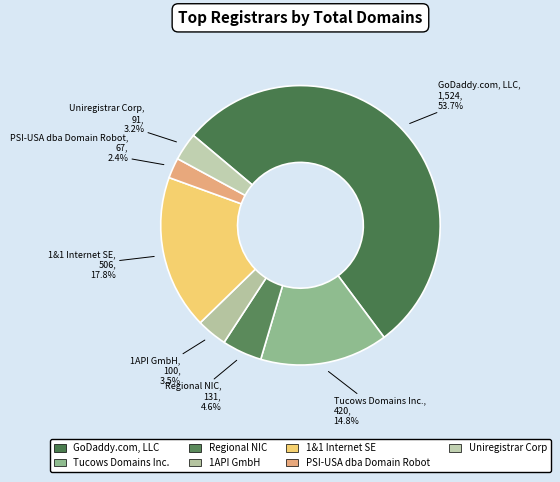

Is 1API GmbH the majority of the pie?

No